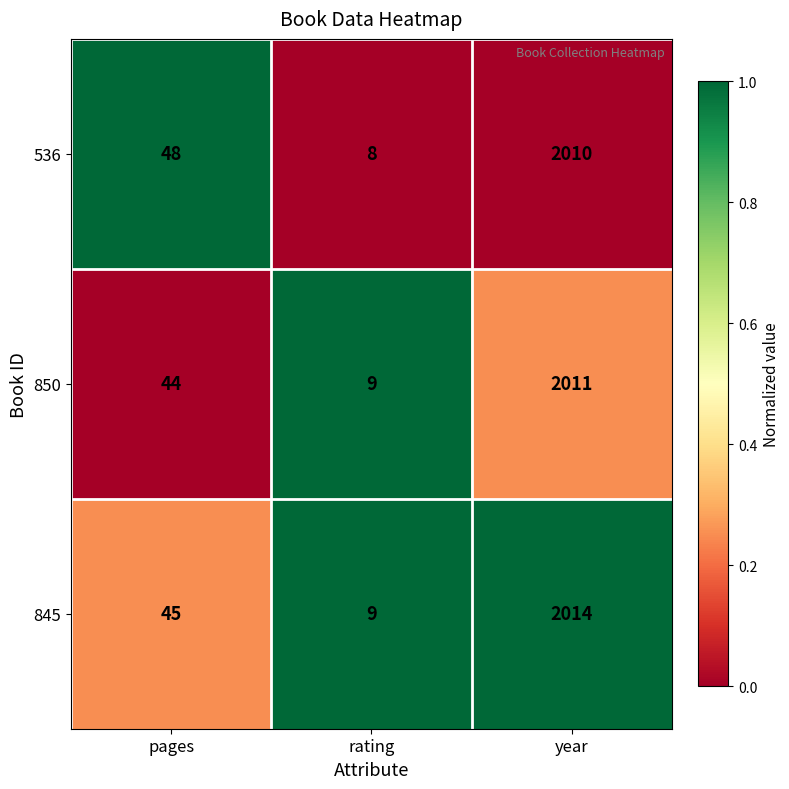

Which series has the largest range (max minus min)?

845